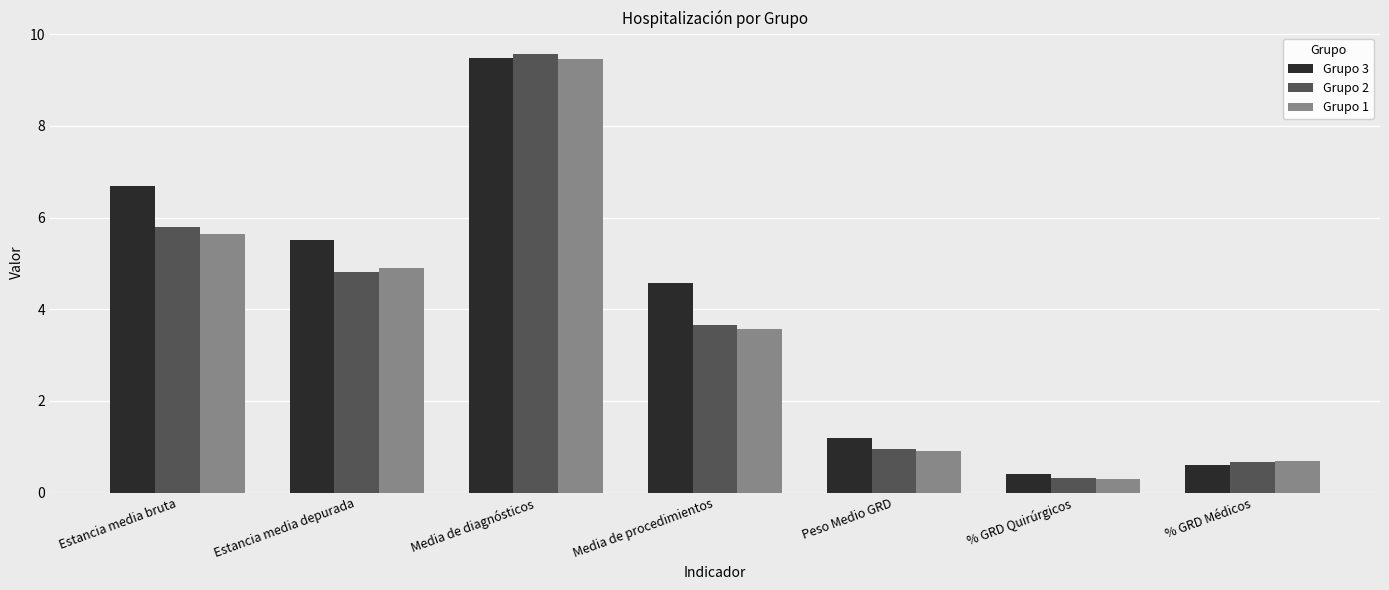

Which label corresponds to the largest value in the chart?

Media de diagnósticos